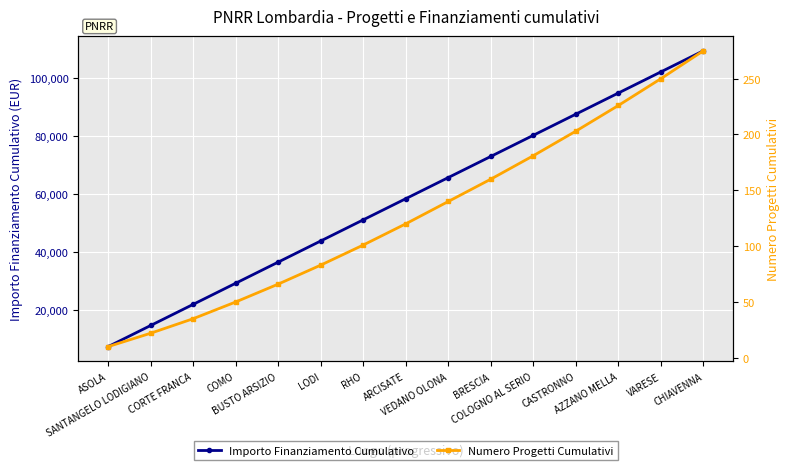

Between COLOGNO AL SERIO and VARESE, which series saw the biggest shift?

Importo Finanziamento Cumulativo